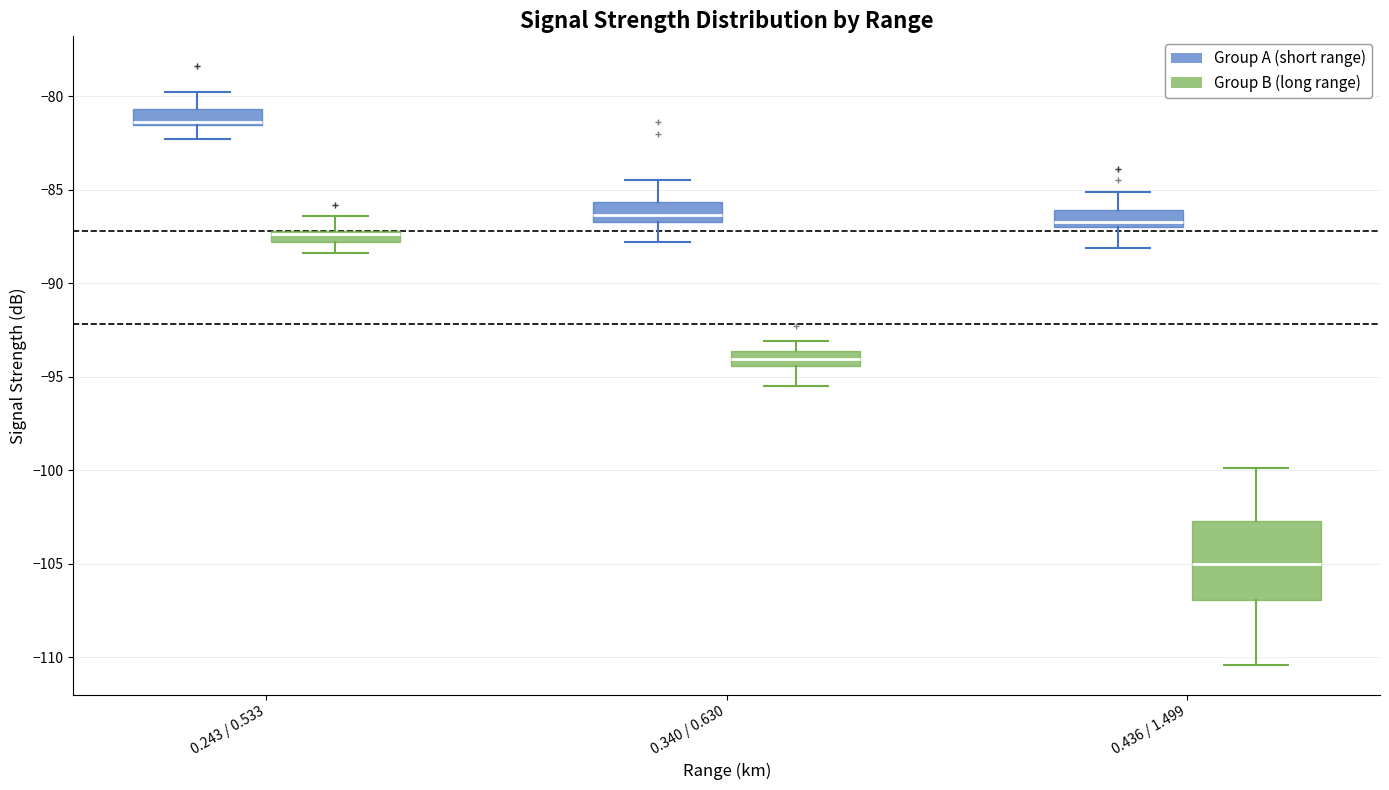

Where is the upper edge of the box for 0.340 / 0.630 (Group A (short range)) on the y-axis? The values are not printed on the chart, so give them approximately, as read against the axis.

-85.5